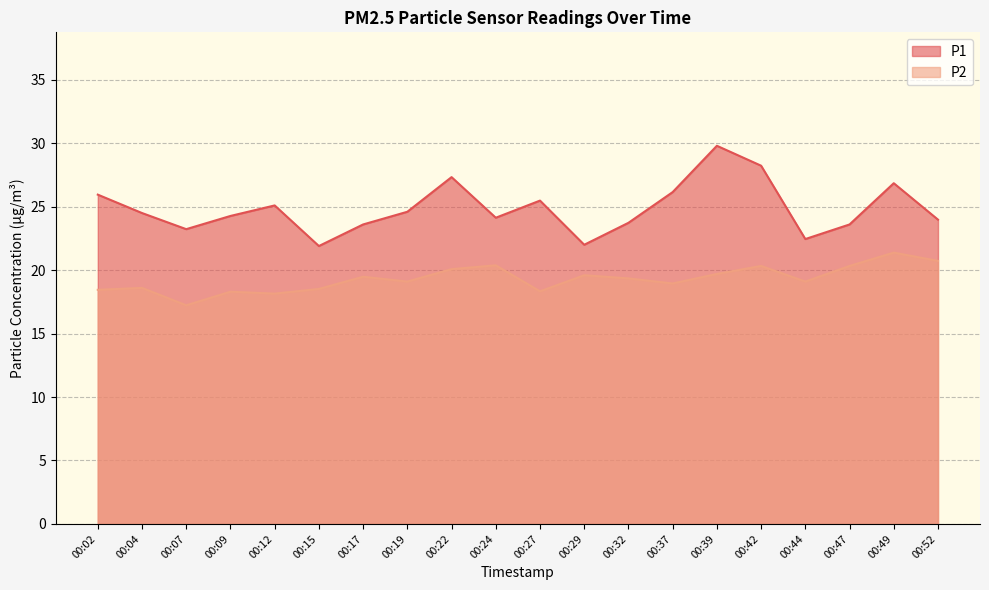

Which series changed the most between 00:12 and 00:17?

P1